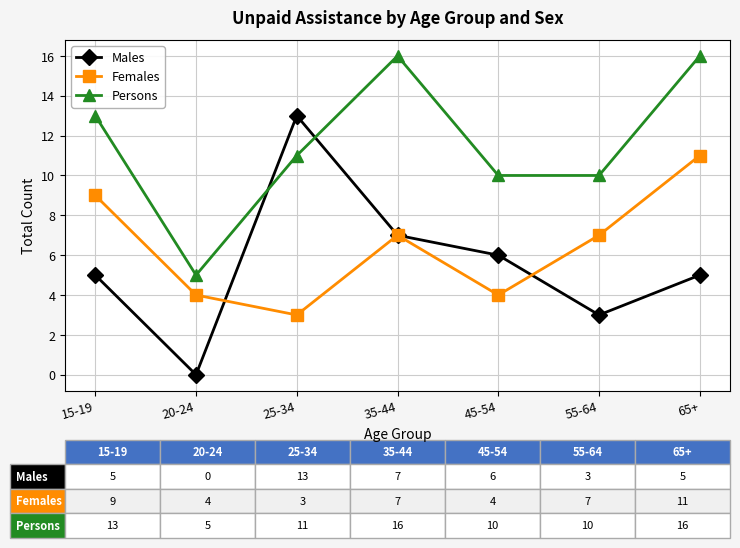

What is the label of the 1st point from the right?

65+